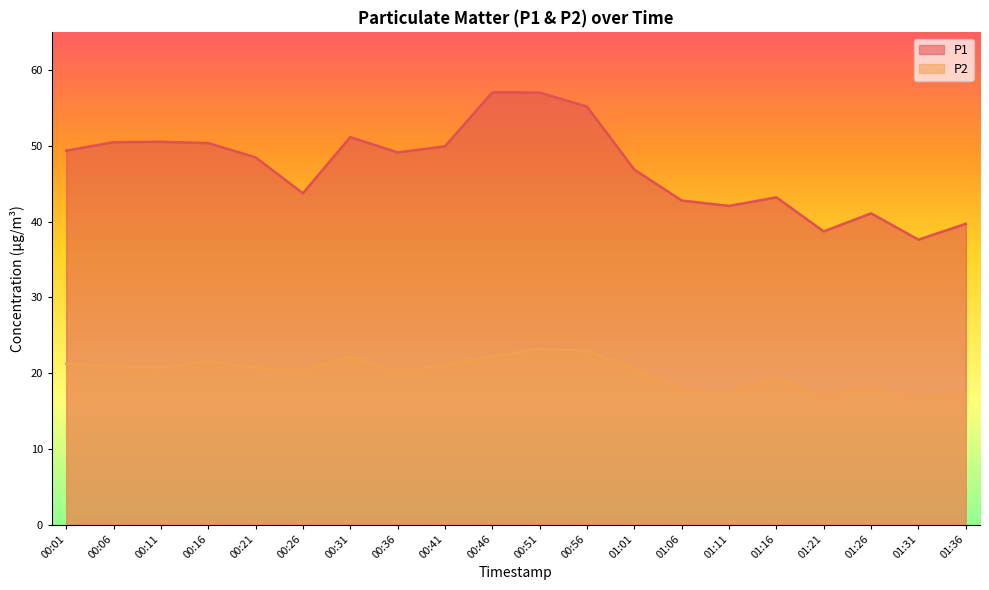

True or false: P1 has more than 2 points higher than both neighbors.

True